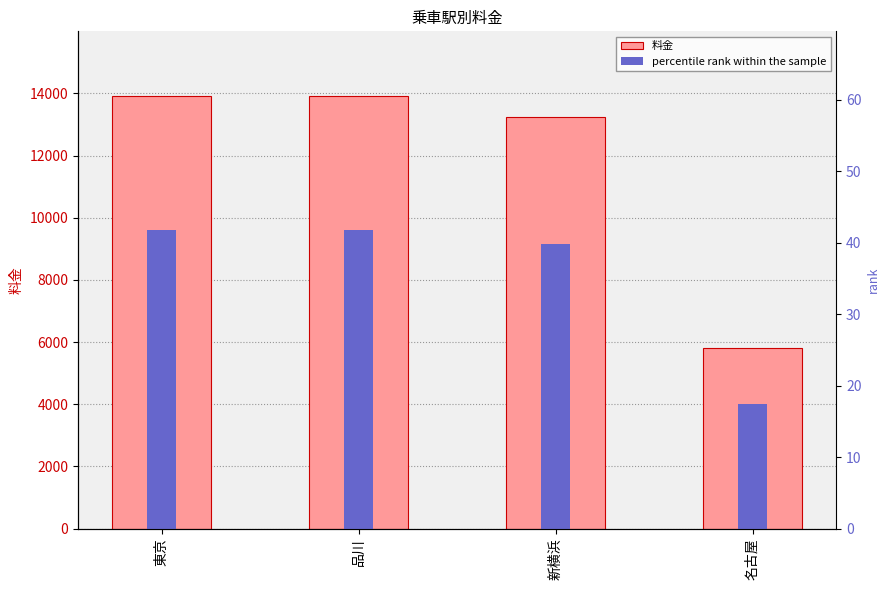

Which series has the widest spread of values?

料金